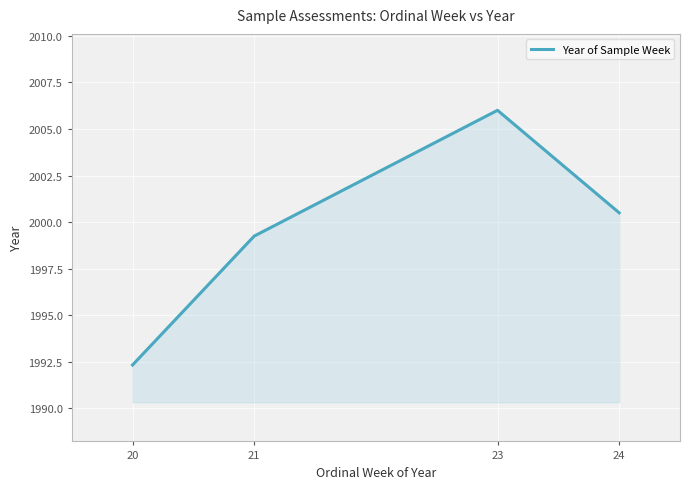

At which label does the data first exceed 2000?

23